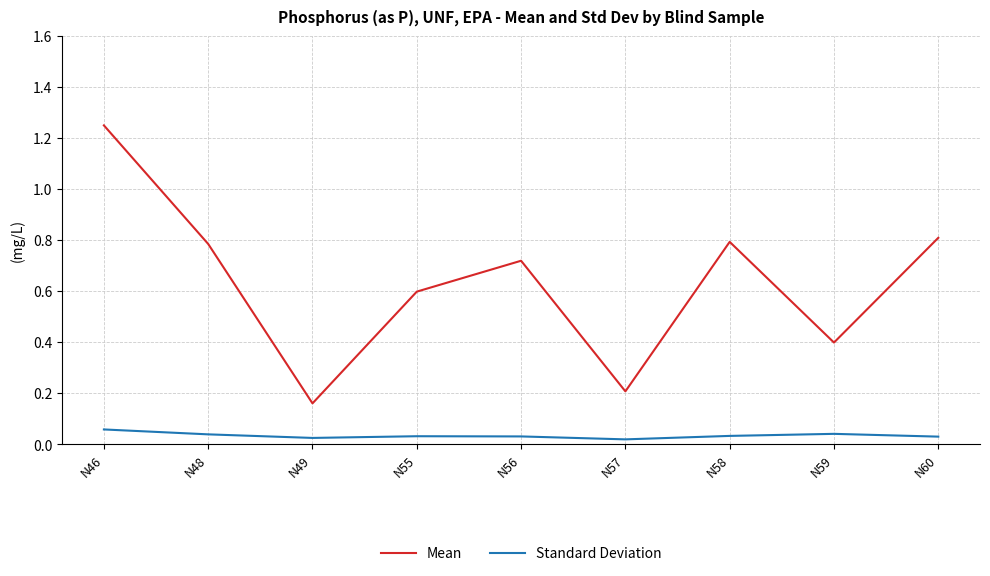

True or false: Standard Deviation and Mean intersect in this chart.

False